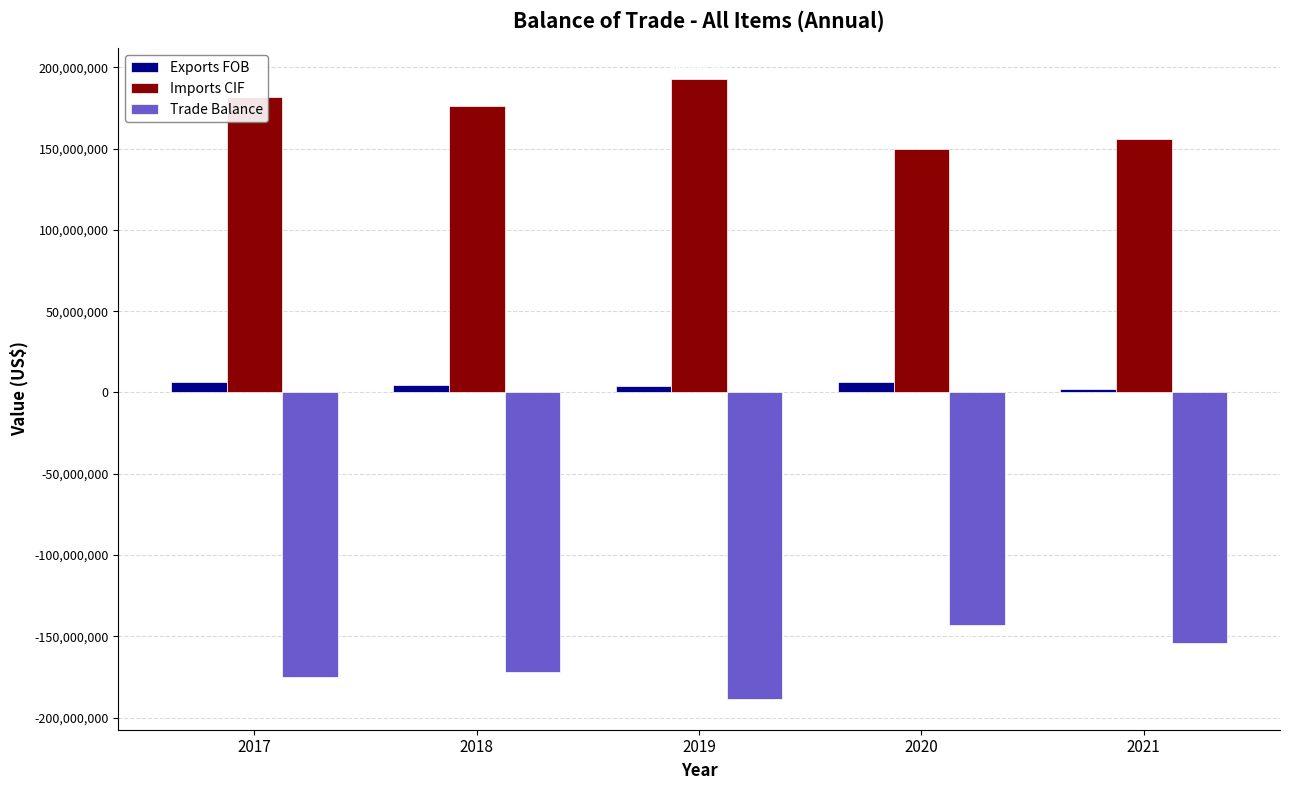

What is the average value of the Trade Balance series?

-166427929.5